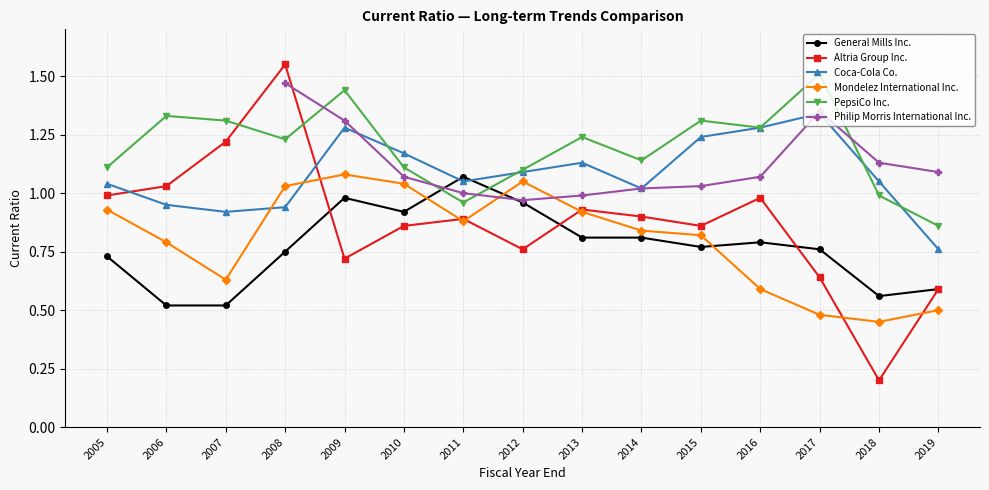

The Philip Morris International Inc. series shows 1.1 at 2010. True or false?

True